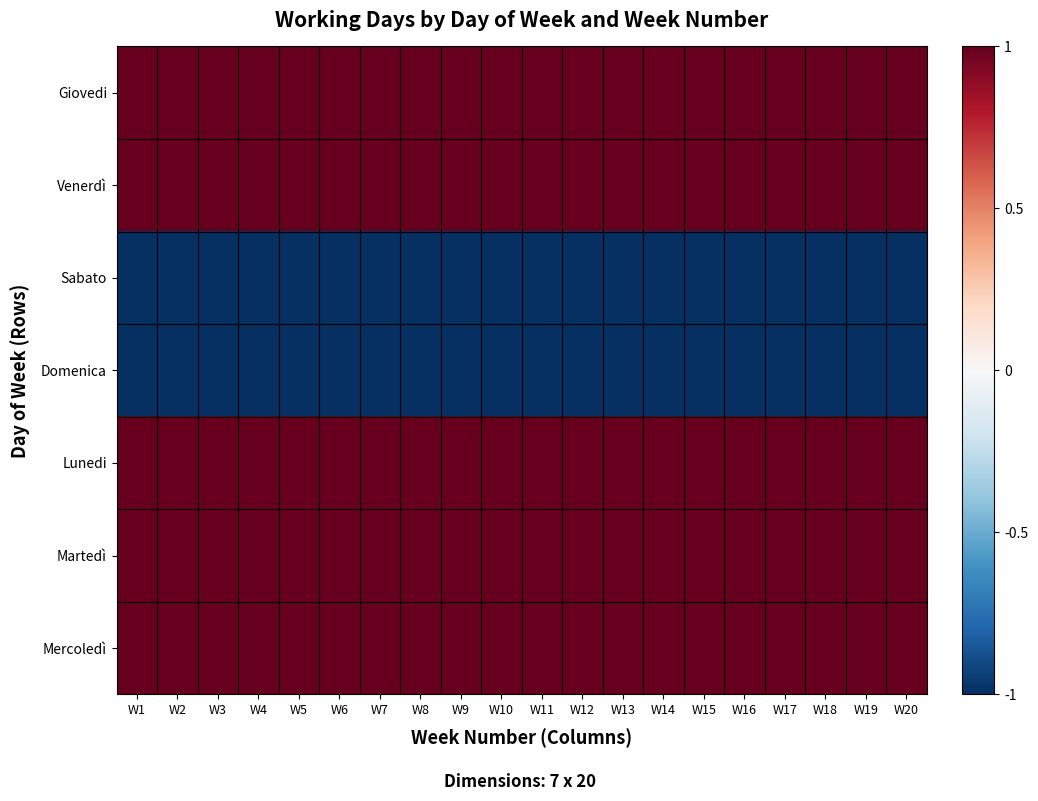

Reading right to left, what are all the values shown in this chart?

Giovedi: W20=1	W19=1	W18=1	W17=1	W16=1	W15=1	W14=1	W13=1	W12=1	W11=1	W10=1	W9=1	W8=1	W7=1	W6=1	W5=1	W4=1	W3=1	W2=1	W1=1
Venerdì: W20=1	W19=1	W18=1	W17=1	W16=1	W15=1	W14=1	W13=1	W12=1	W11=1	W10=1	W9=1	W8=1	W7=1	W6=1	W5=1	W4=1	W3=1	W2=1	W1=1
Sabato: W20=-1	W19=-1	W18=-1	W17=-1	W16=-1	W15=-1	W14=-1	W13=-1	W12=-1	W11=-1	W10=-1	W9=-1	W8=-1	W7=-1	W6=-1	W5=-1	W4=-1	W3=-1	W2=-1	W1=-1
Domenica: W20=-1	W19=-1	W18=-1	W17=-1	W16=-1	W15=-1	W14=-1	W13=-1	W12=-1	W11=-1	W10=-1	W9=-1	W8=-1	W7=-1	W6=-1	W5=-1	W4=-1	W3=-1	W2=-1	W1=-1
Lunedi: W20=1	W19=1	W18=1	W17=1	W16=1	W15=1	W14=1	W13=1	W12=1	W11=1	W10=1	W9=1	W8=1	W7=1	W6=1	W5=1	W4=1	W3=1	W2=1	W1=1
Martedì: W20=1	W19=1	W18=1	W17=1	W16=1	W15=1	W14=1	W13=1	W12=1	W11=1	W10=1	W9=1	W8=1	W7=1	W6=1	W5=1	W4=1	W3=1	W2=1	W1=1
Mercoledì: W20=1	W19=1	W18=1	W17=1	W16=1	W15=1	W14=1	W13=1	W12=1	W11=1	W10=1	W9=1	W8=1	W7=1	W6=1	W5=1	W4=1	W3=1	W2=1	W1=1